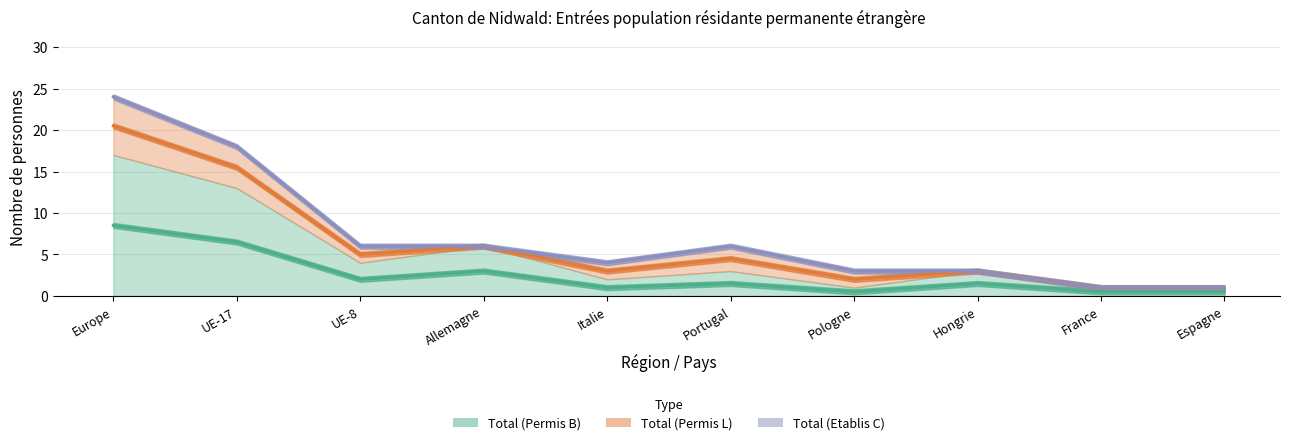

Where does the Total (Permis L) series first go above 2?

Europe